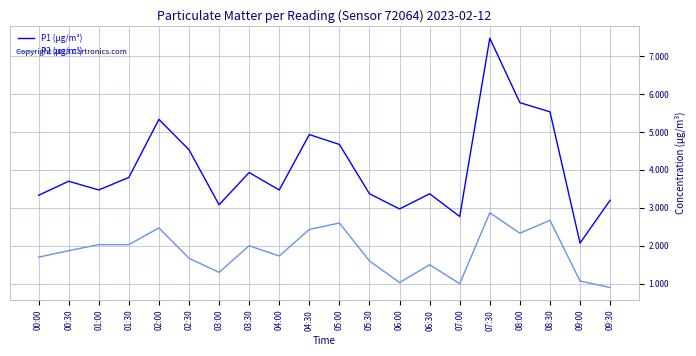

List the series in order of their peak value, highest first.

P1 (µg/m³), P2 (µg/m³)